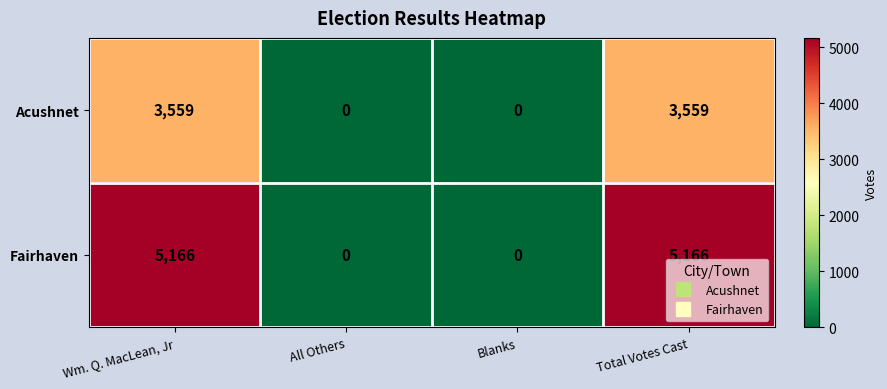

What is the spread (max minus min) of values at Wm. Q. MacLean, Jr?

1607